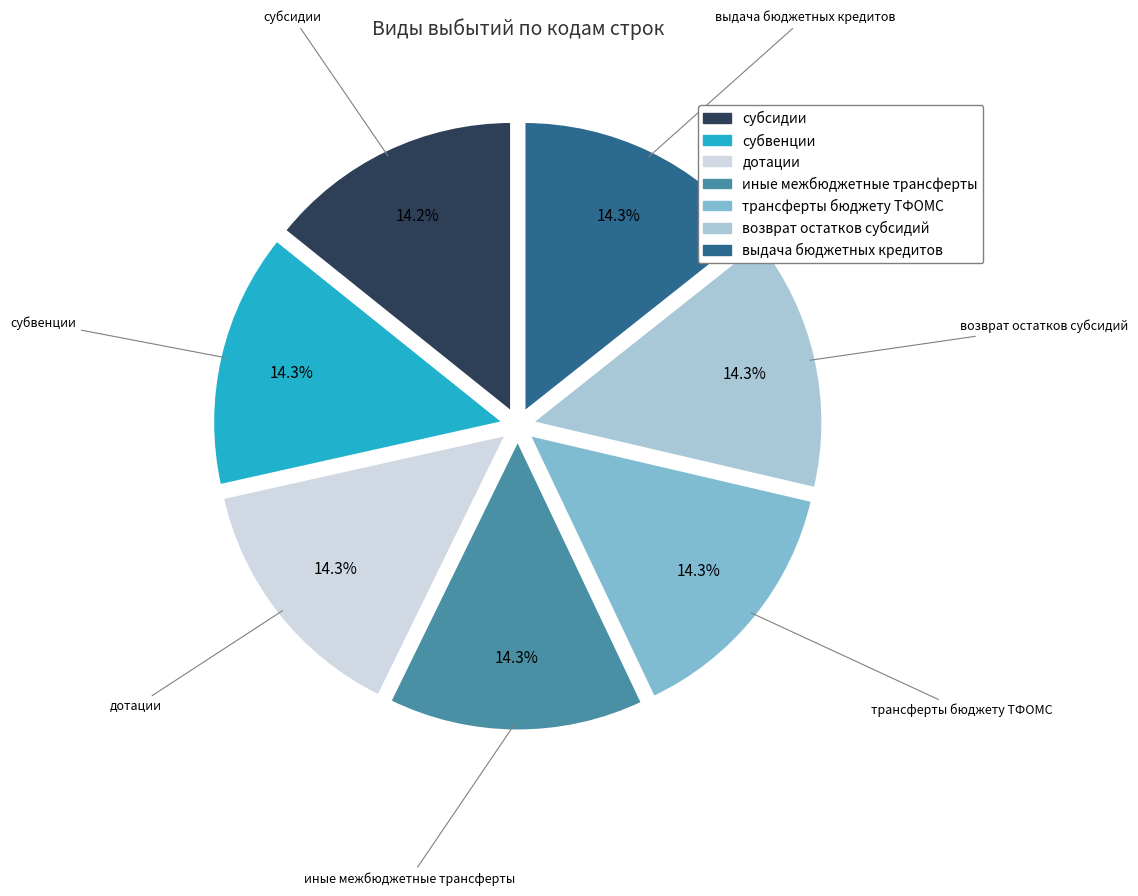

Count the number of slices in the pie.

7